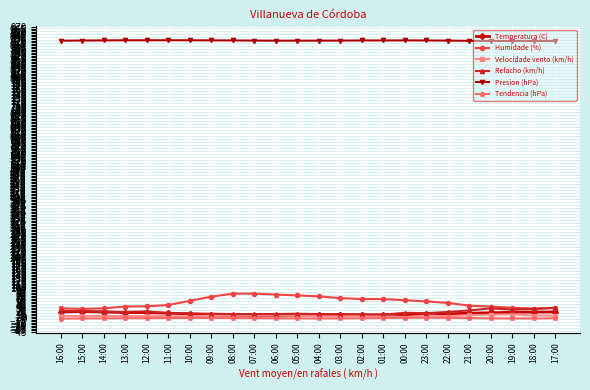

Does the chart display data point markers on the line(s)?

Yes